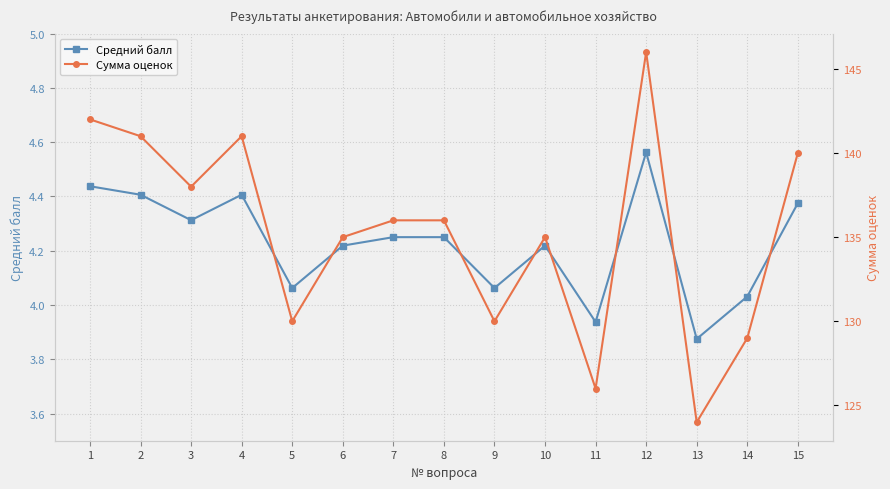

What is the difference between the maximum and second lowest values in the Средний балл series?

0.6